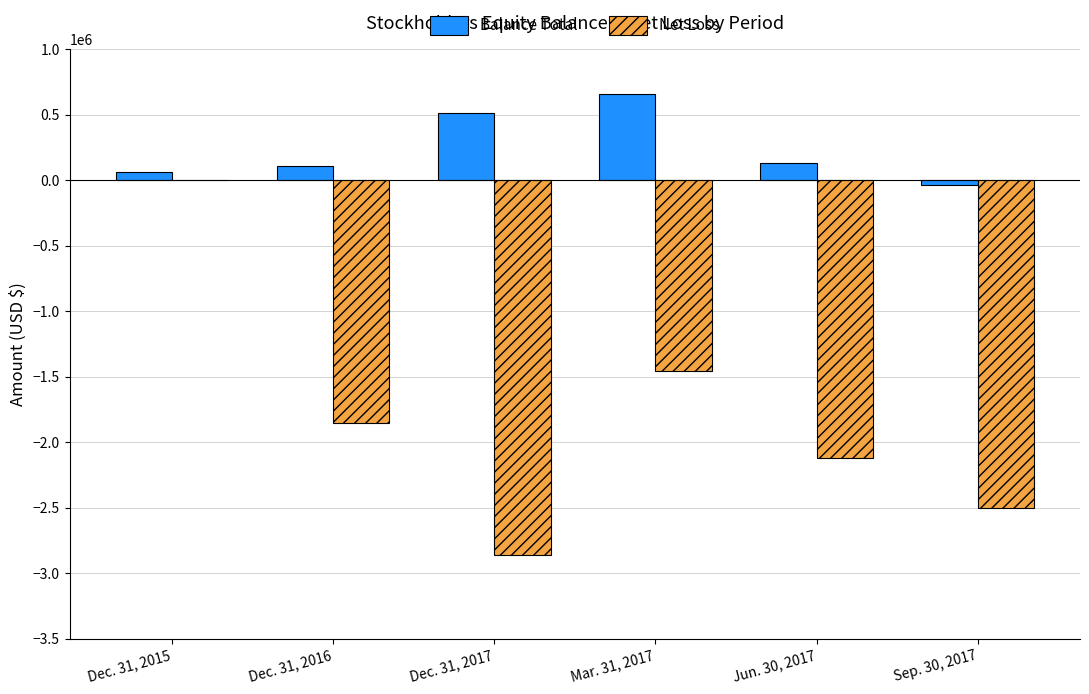

How many data points does each series have?

6